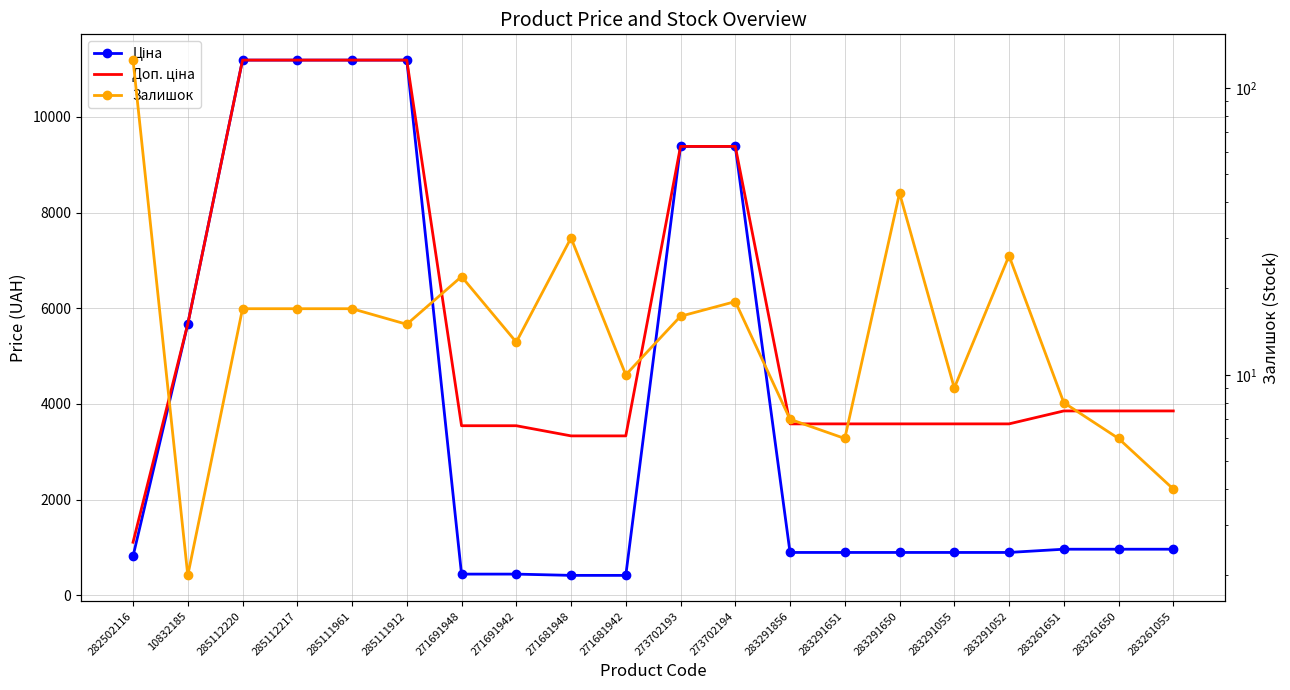

Is the value of Ціна at 283291052 greater than the value of Залишок at 283291055?

Yes